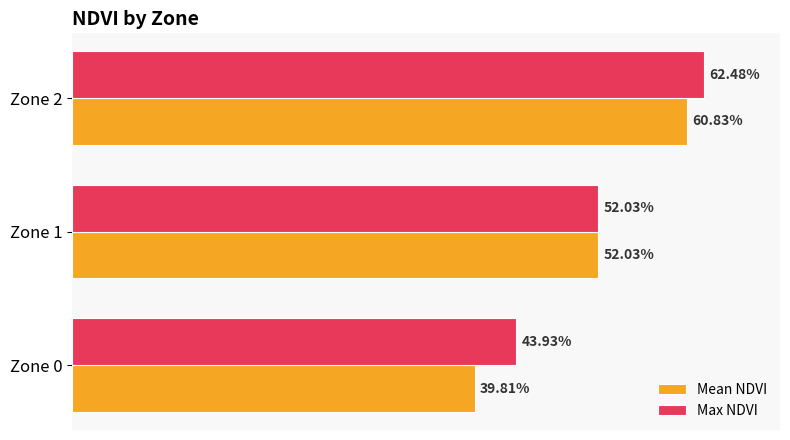

What are all the series names shown in the legend?

Mean NDVI, Max NDVI